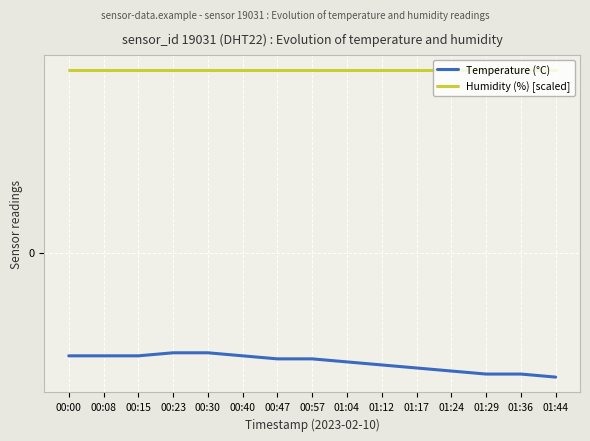

List the series in order of their overall mean, highest first.

Humidity (%) [scaled], Temperature (°C)